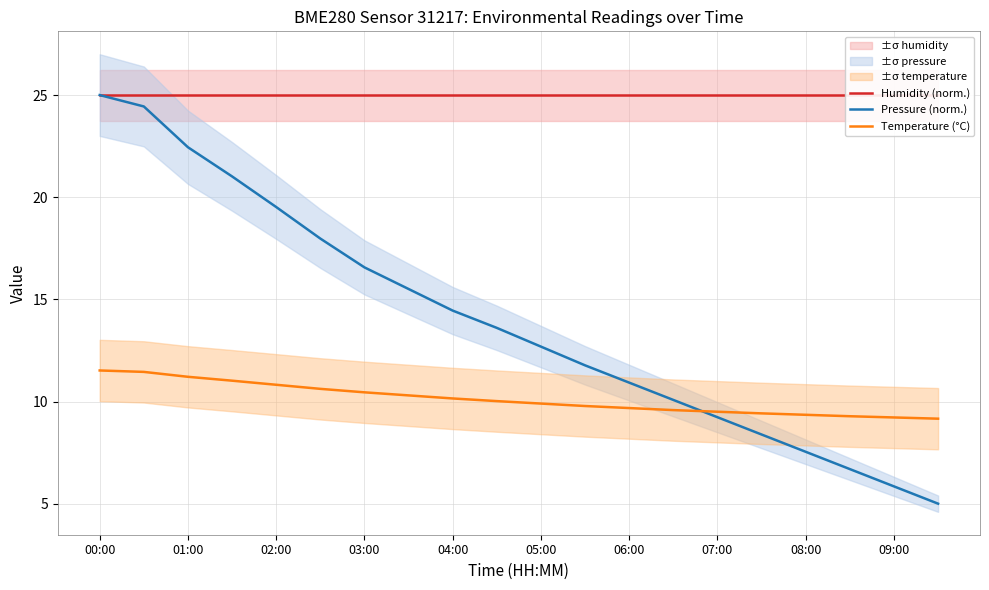

What is the sum of all Pressure (norm.) values?

278.7